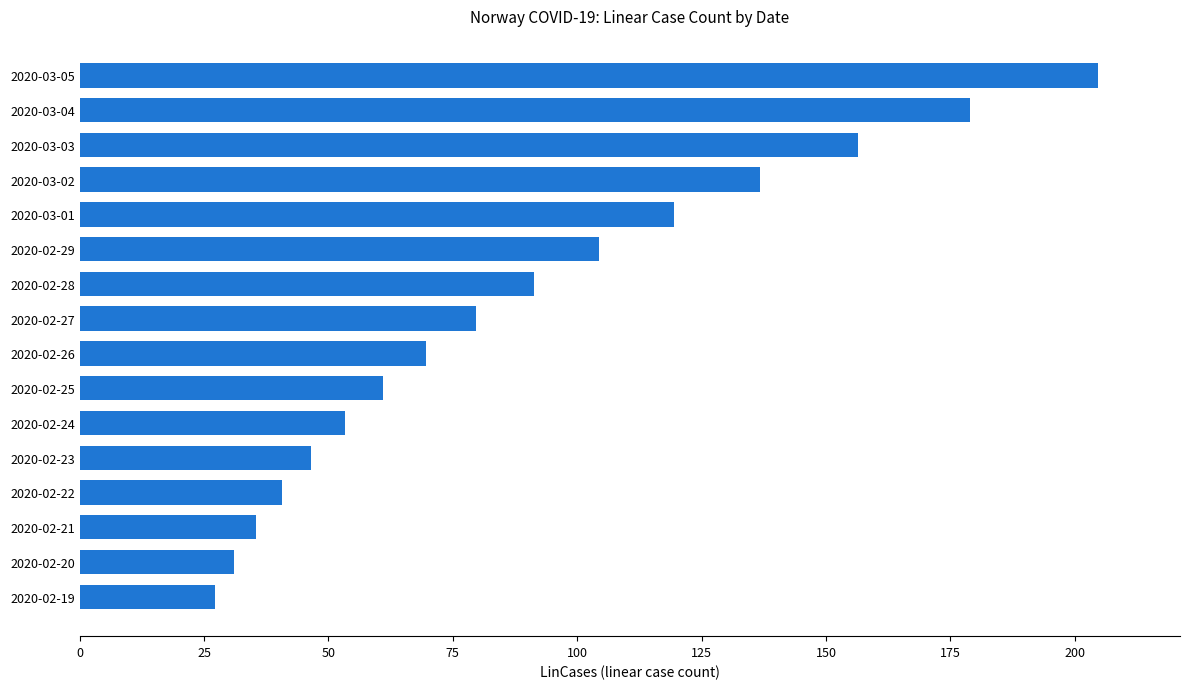

Reading top to bottom, transcribe all the data shown in this chart.

204.8	179.0	156.4	136.7	119.5	104.4	91.3	79.8	69.7	60.9	53.2	46.5	40.7	35.5	31.1	27.2